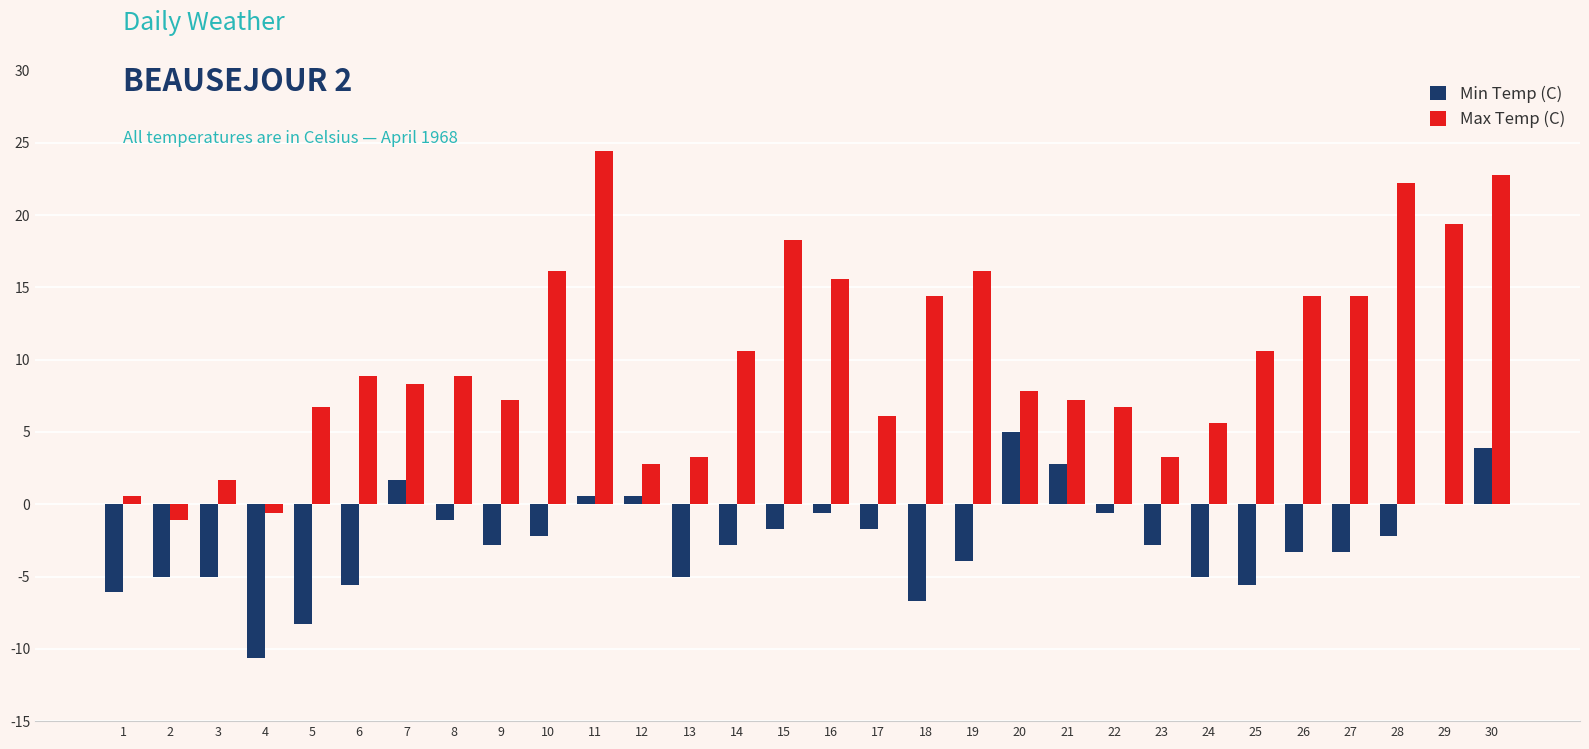

What is the highest value of the Max Temp (C) series?

24.4